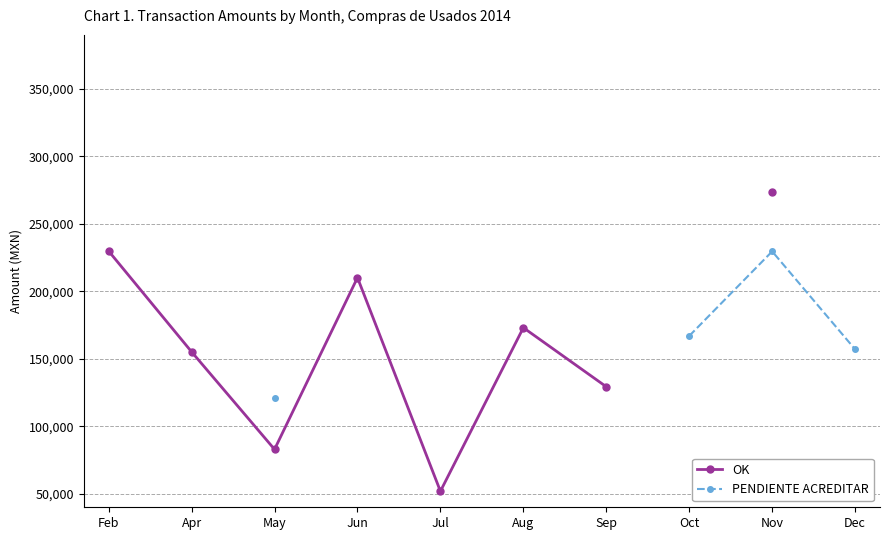

At how many categories does at least one series exceed 157637?

5